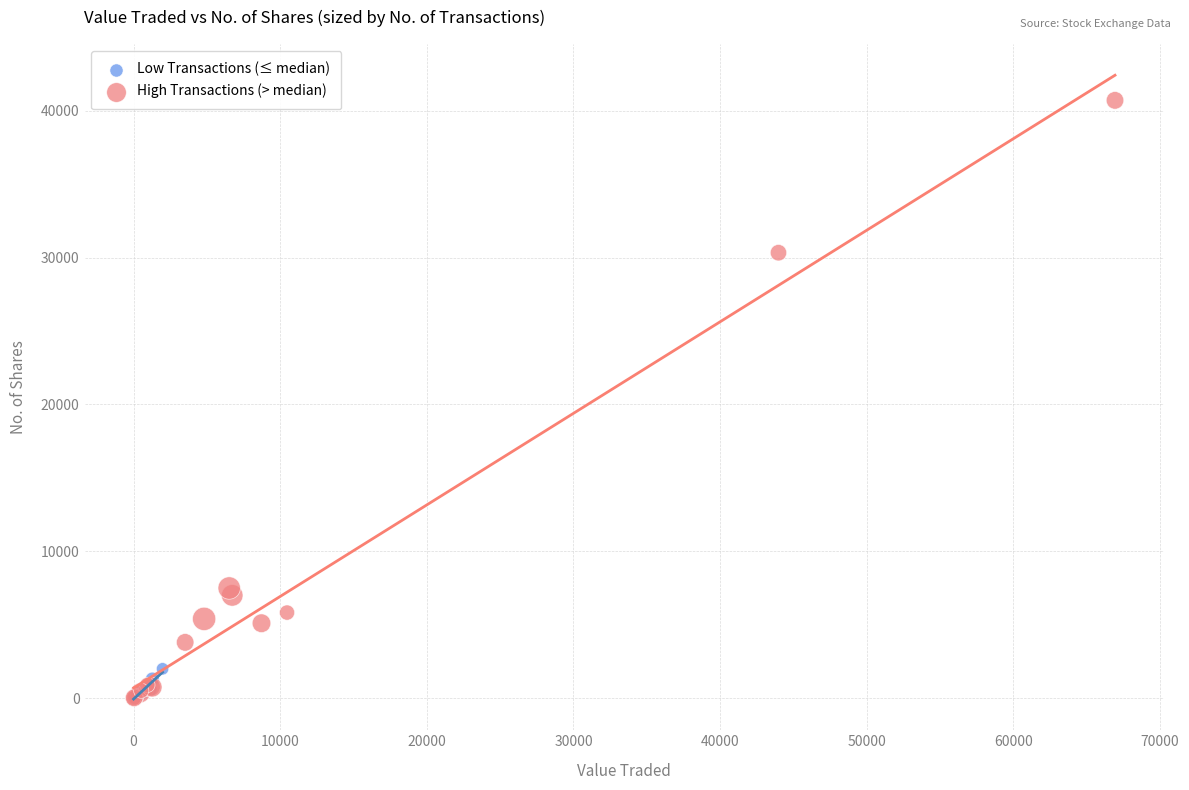

Which series has the widest spread of Y values?

High Transactions (> median)